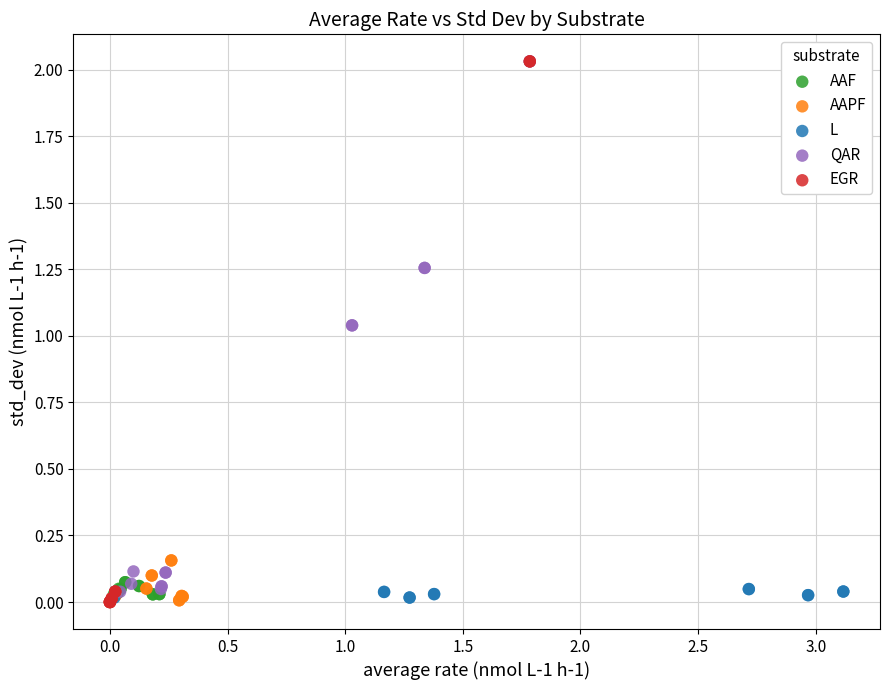

What are all the series names shown in the legend?

AAF, AAPF, L, QAR, EGR